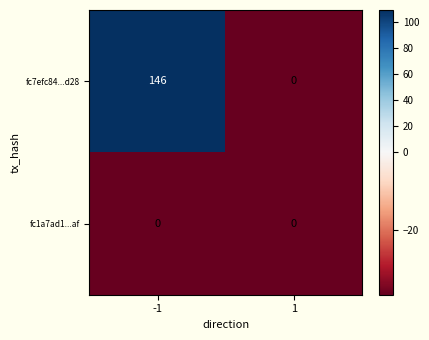

What is the difference between the maximum and minimum values in the fc7efc84...d28 series?

146